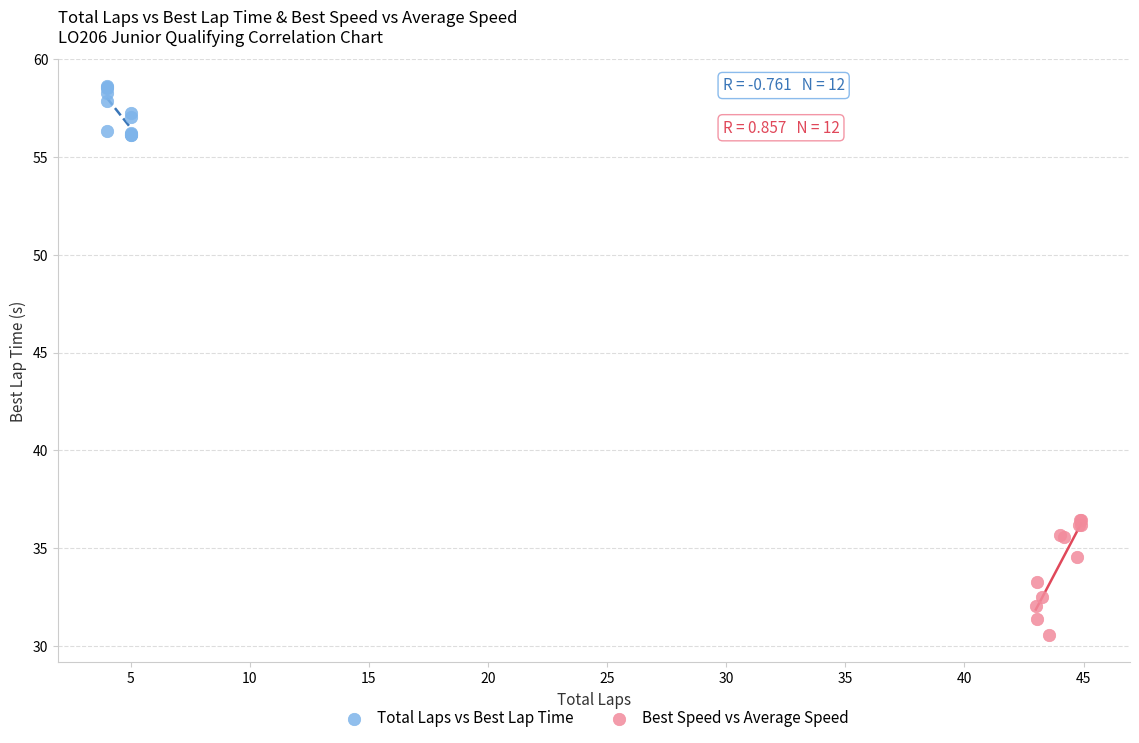

Which series reaches the maximum Y coordinate?

Total Laps vs Best Lap Time